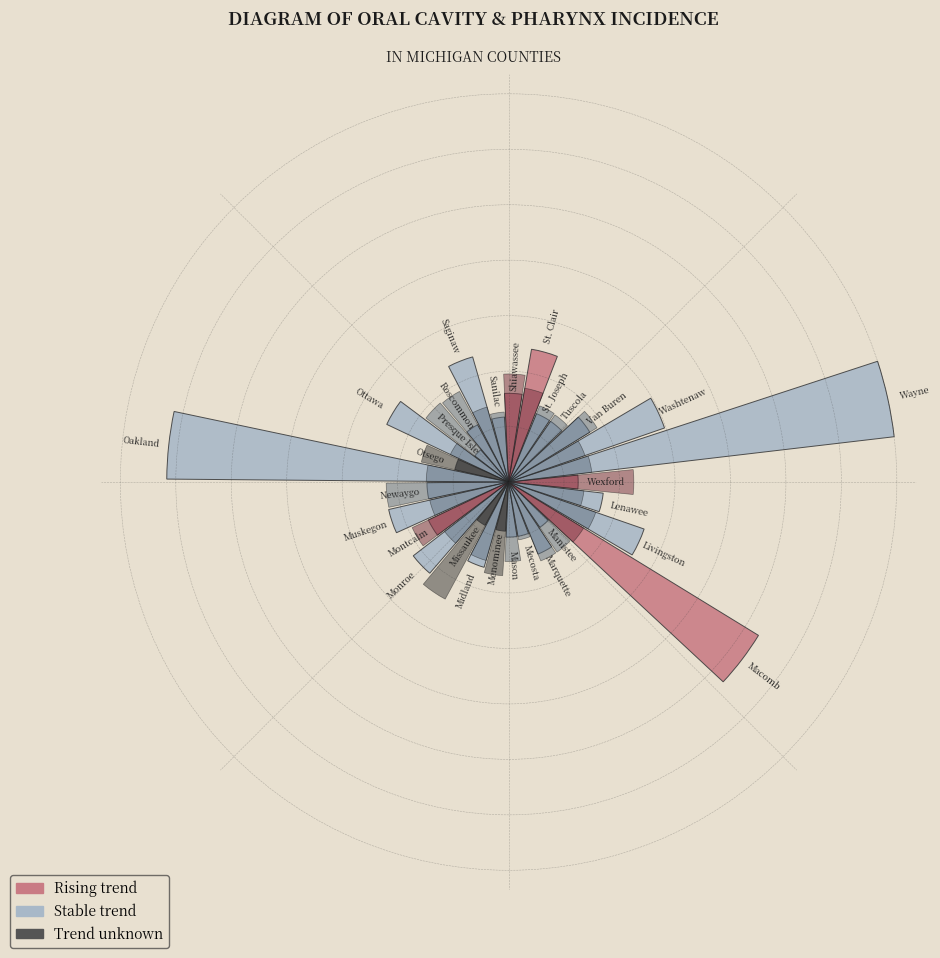

What is the change in value from Washtenaw to Muskegon?

-20